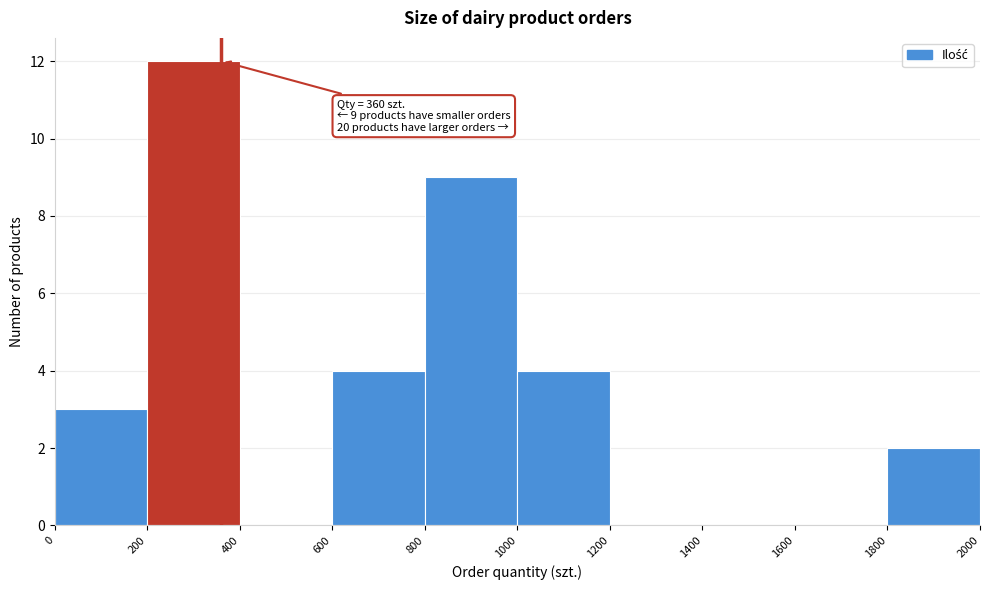

Over which range of the x-axis is the bar tallest?

200 to 400